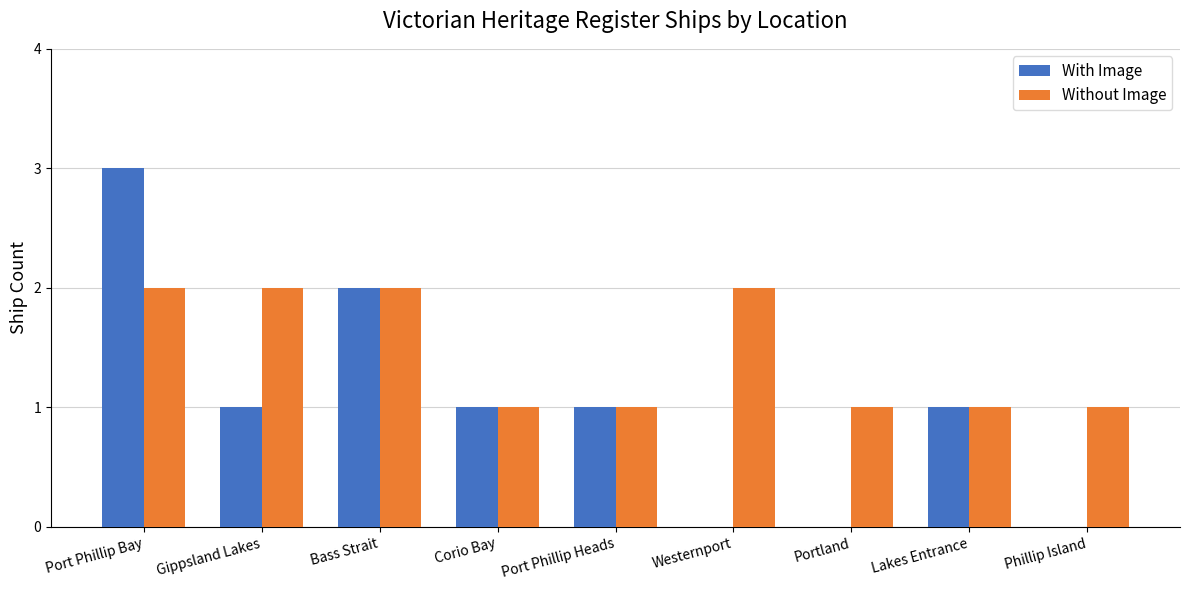

True or false: Without Image has a value of 2 at Bass Strait.

True